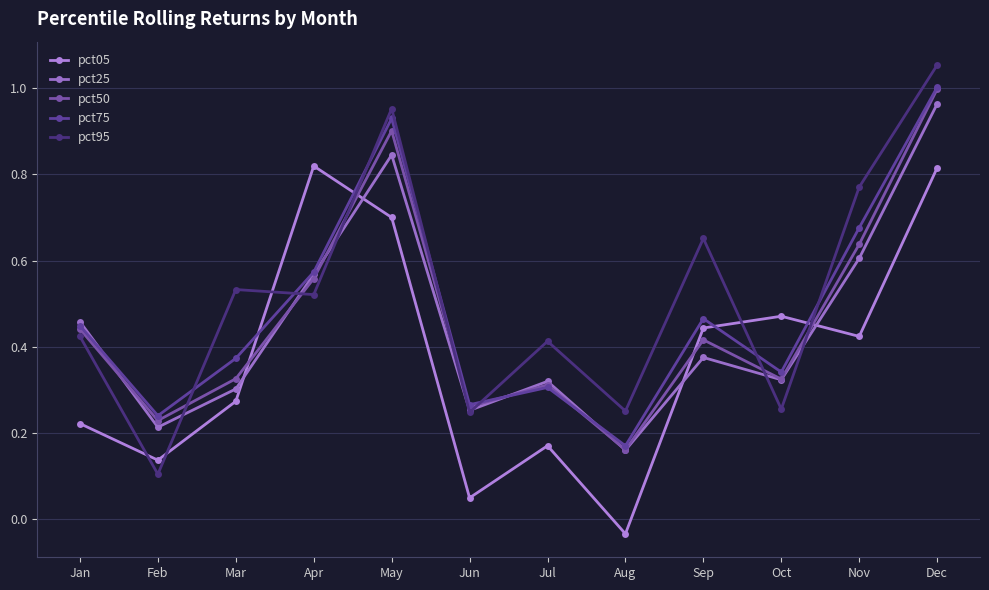

What is the difference between the highest and lowest values at Jul?

0.2